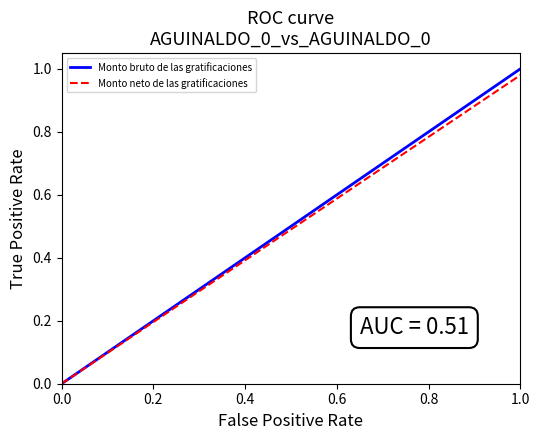

True or false: Monto neto de las gratificaciones has more than 0 points higher than both neighbors.

False